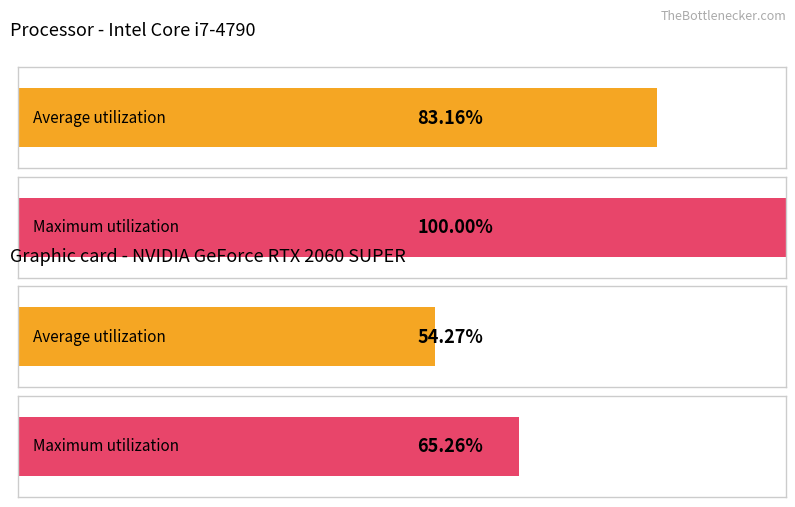

The value of Maximum utilization at J is 1. True or false?

False